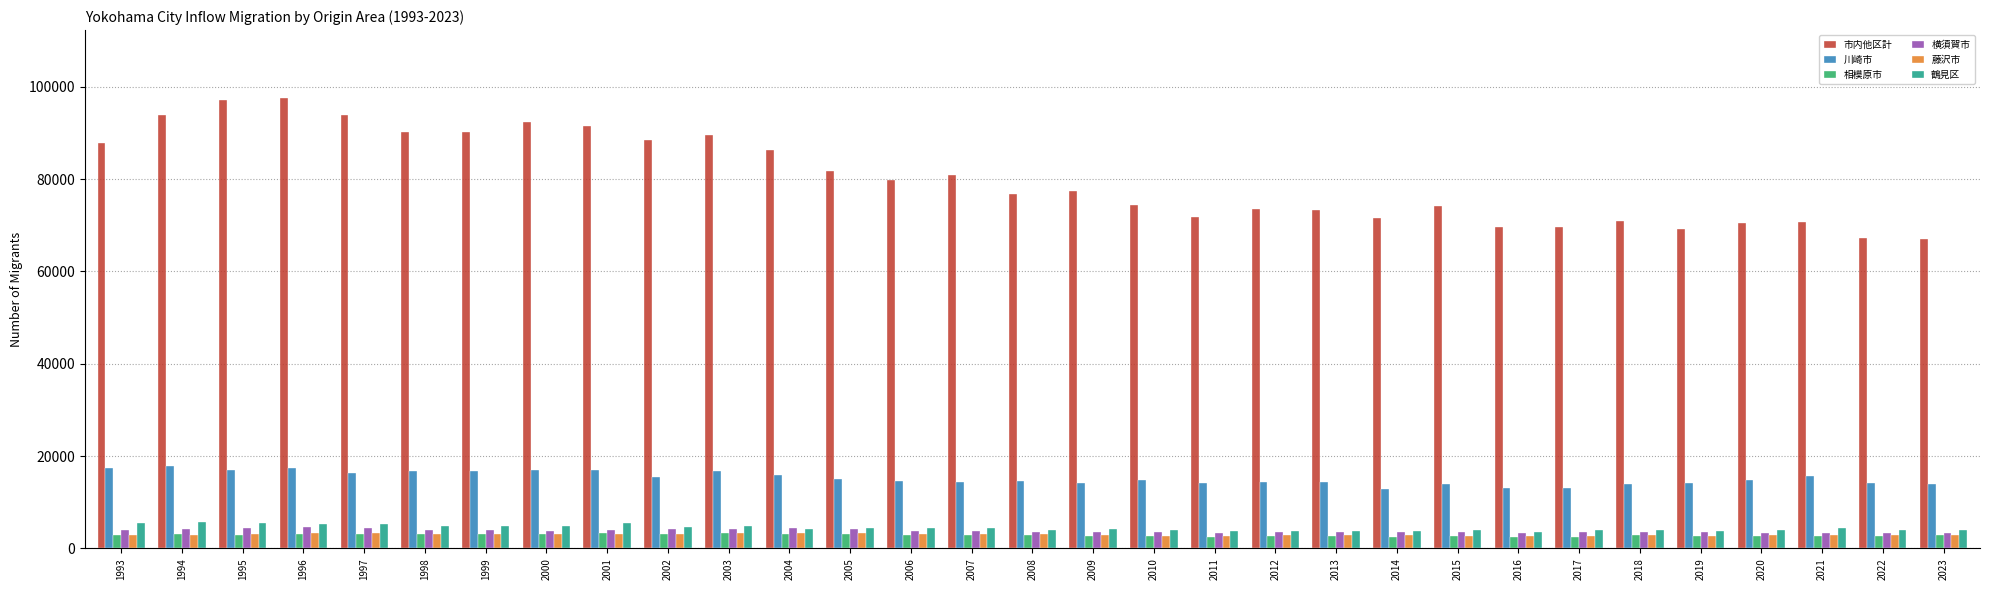

What value does the 鶴見区 series have at 2013, to the nearest 10?

3740